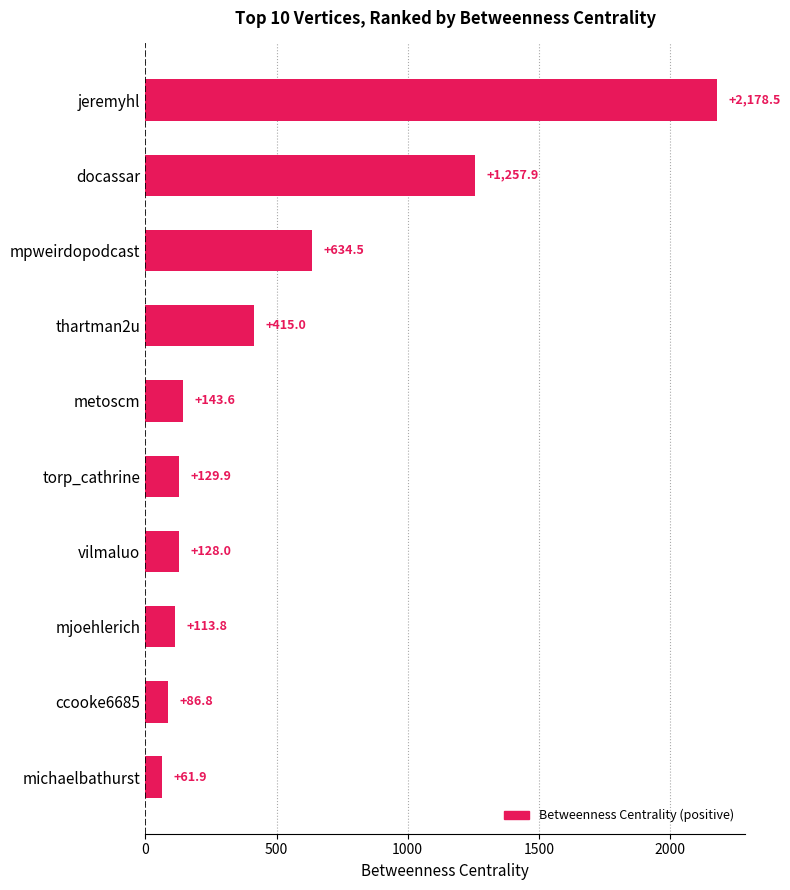

True or false: the data shows 113.8 at mjoehlerich.

True